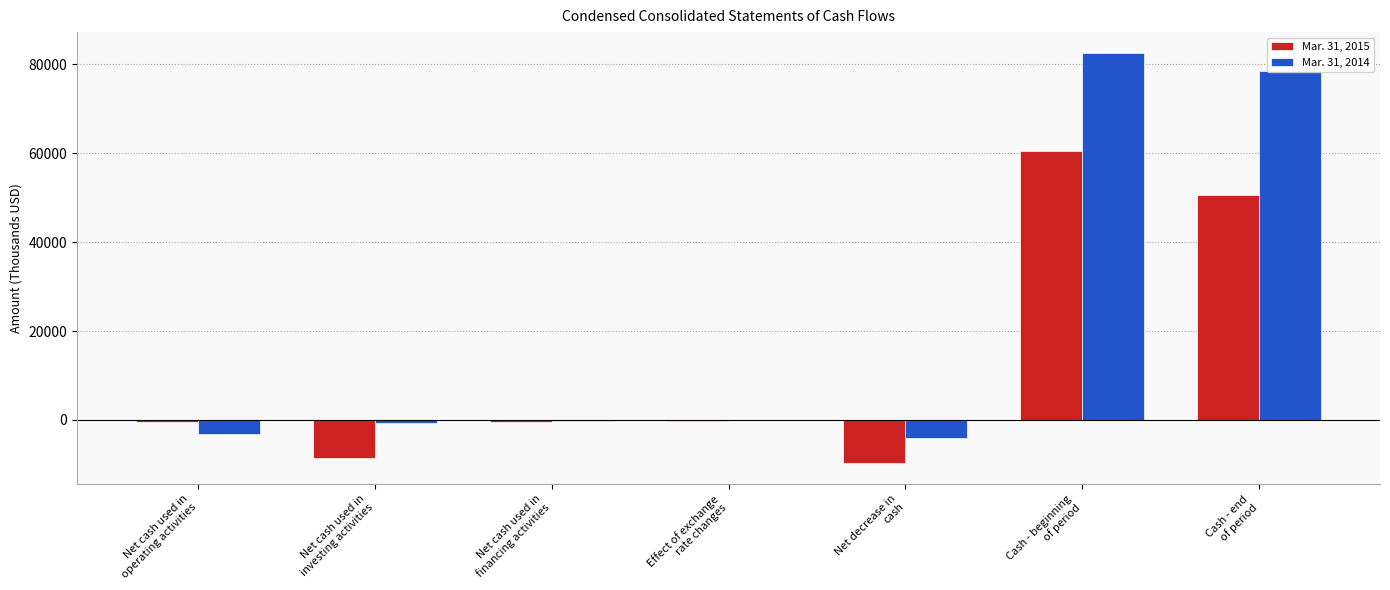

What is the greatest value displayed?

82596